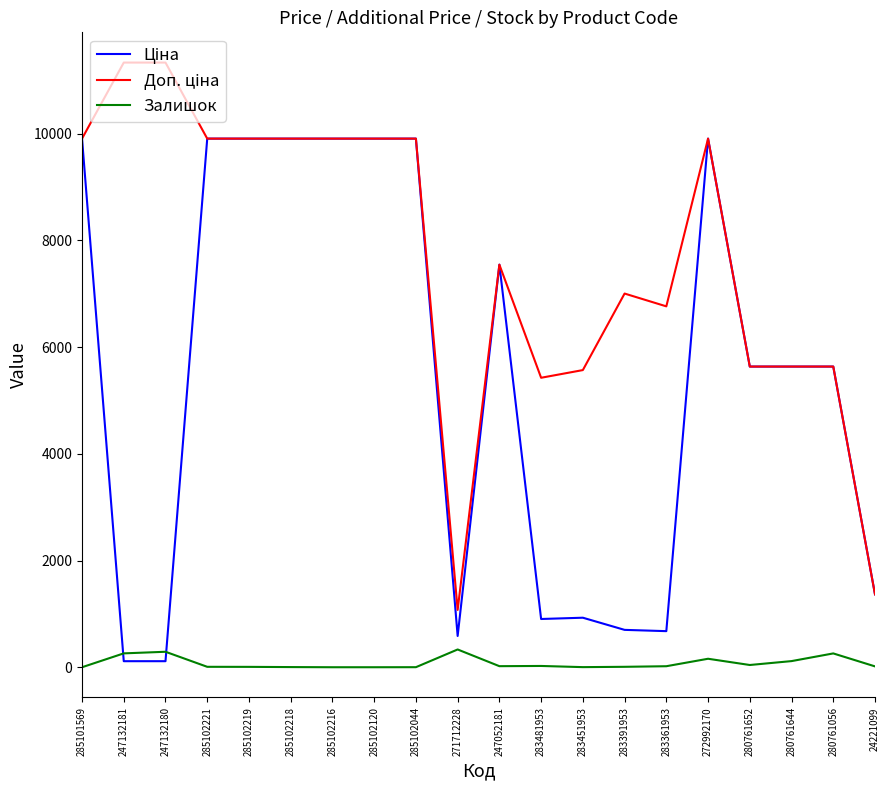

At how many categories does at least one series exceed 11268?

2